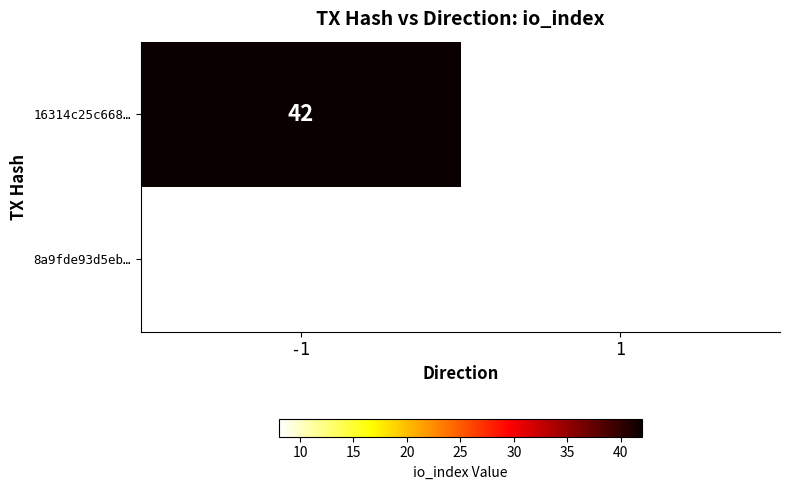

Count the number of categories in the chart.

2